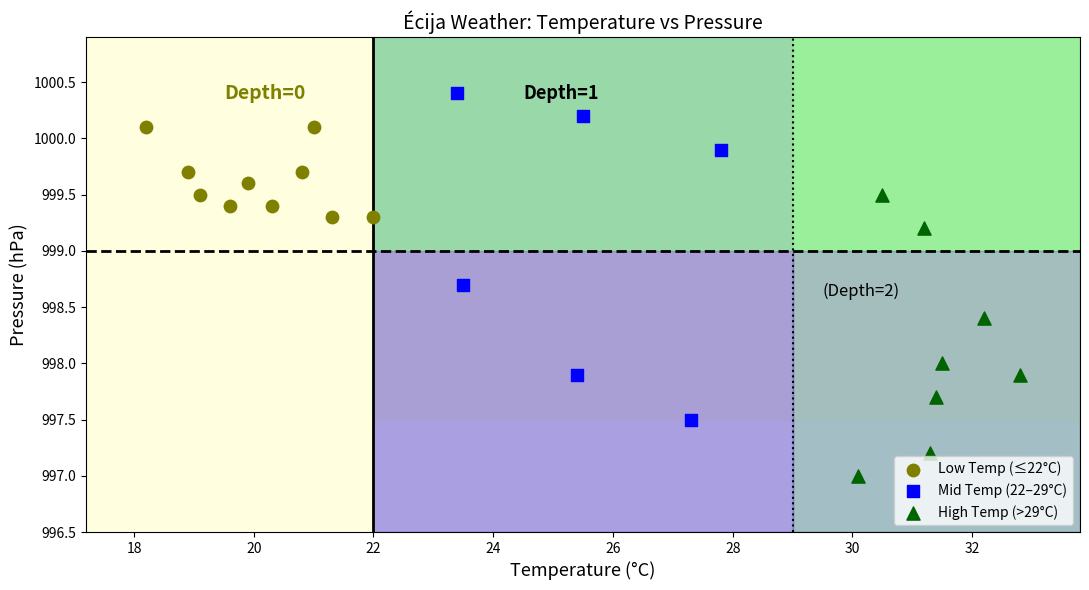

Which series contains the highest Y value?

Mid Temp (22–29°C)